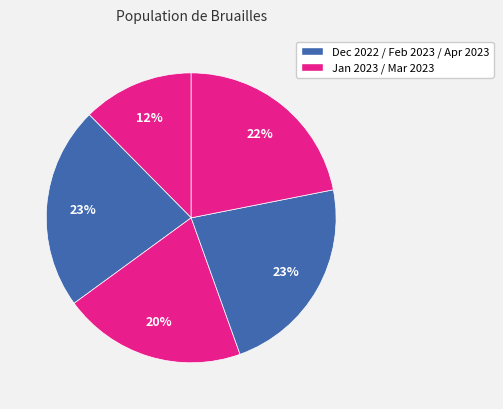

How many slices are in this pie chart?

5